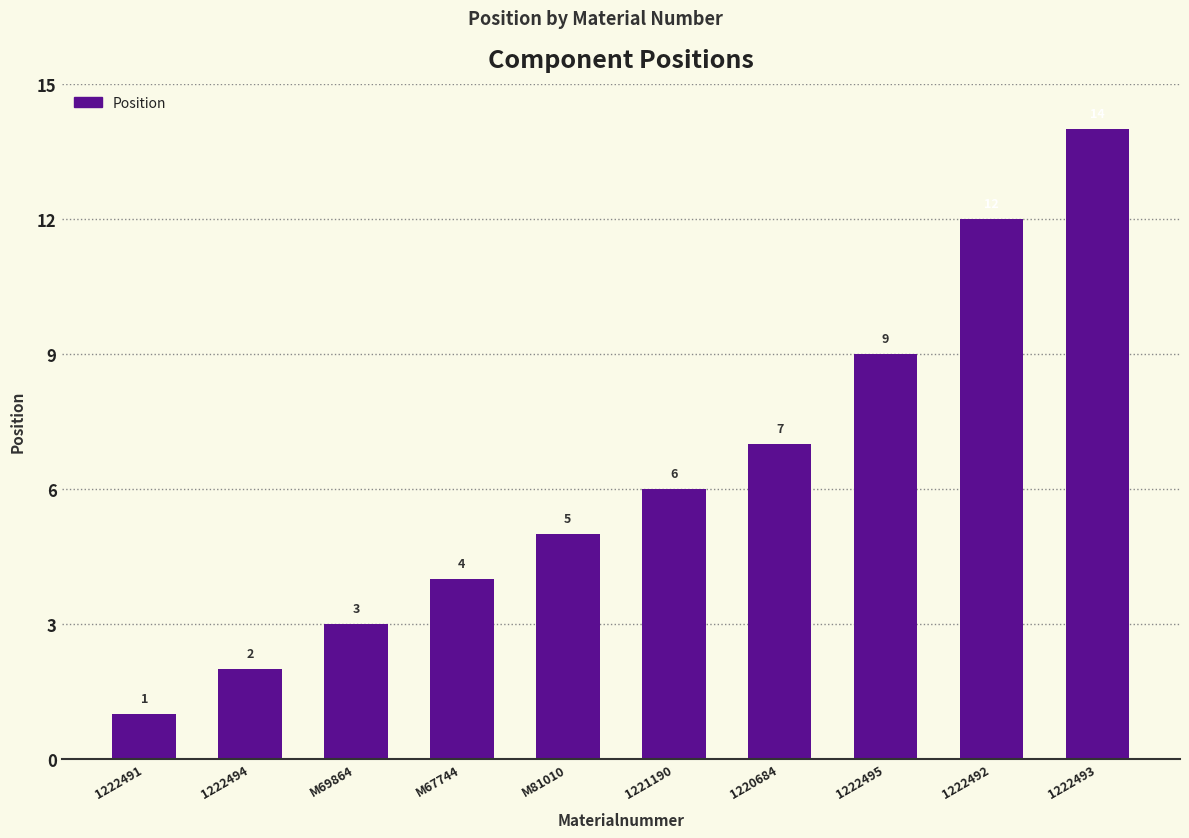

What is the change in value from M69864 to 1222492?

+9